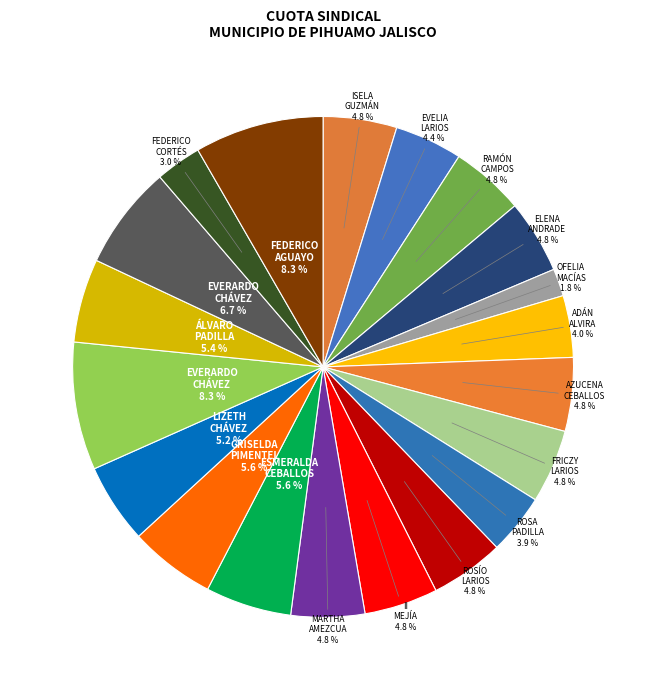

Is there any slice that represents more than half of the pie?

No